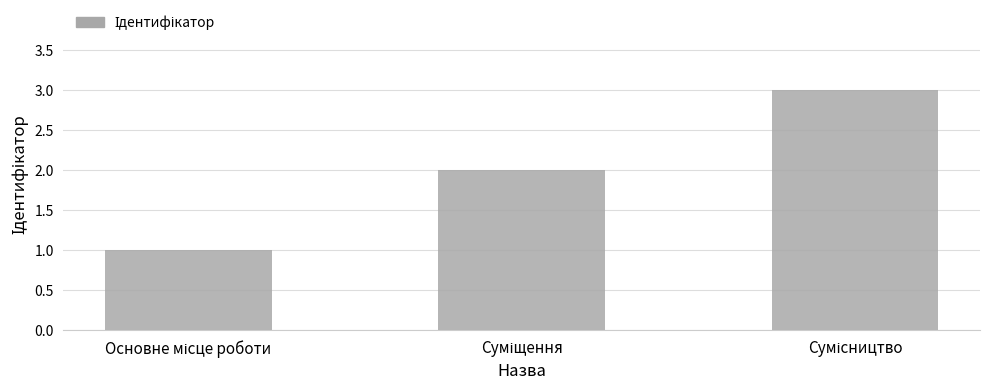

How many values are between 1 and 3?

3